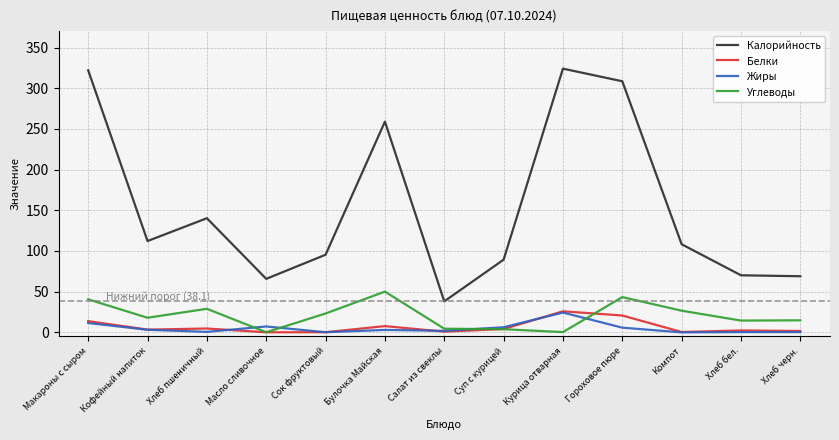

What is the highest value of the Белки series?

25.9